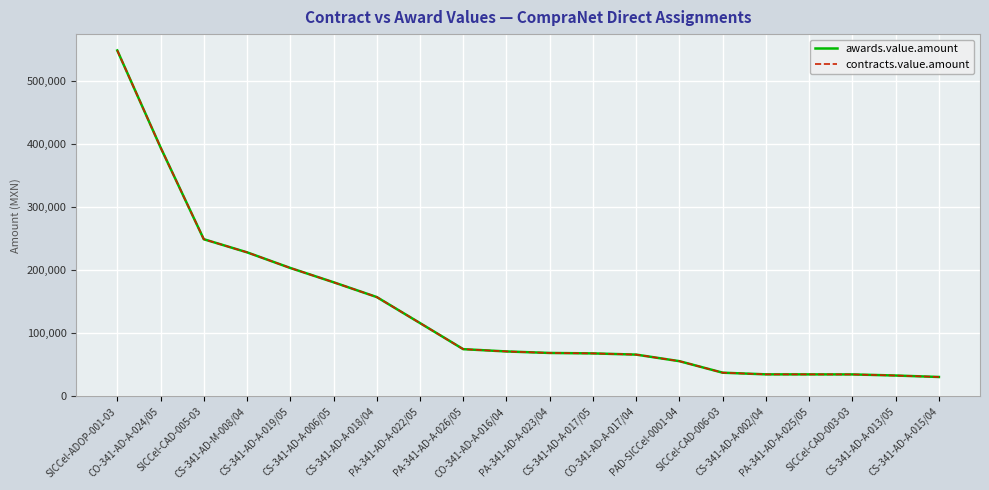

How many lines are shown in the chart?

2